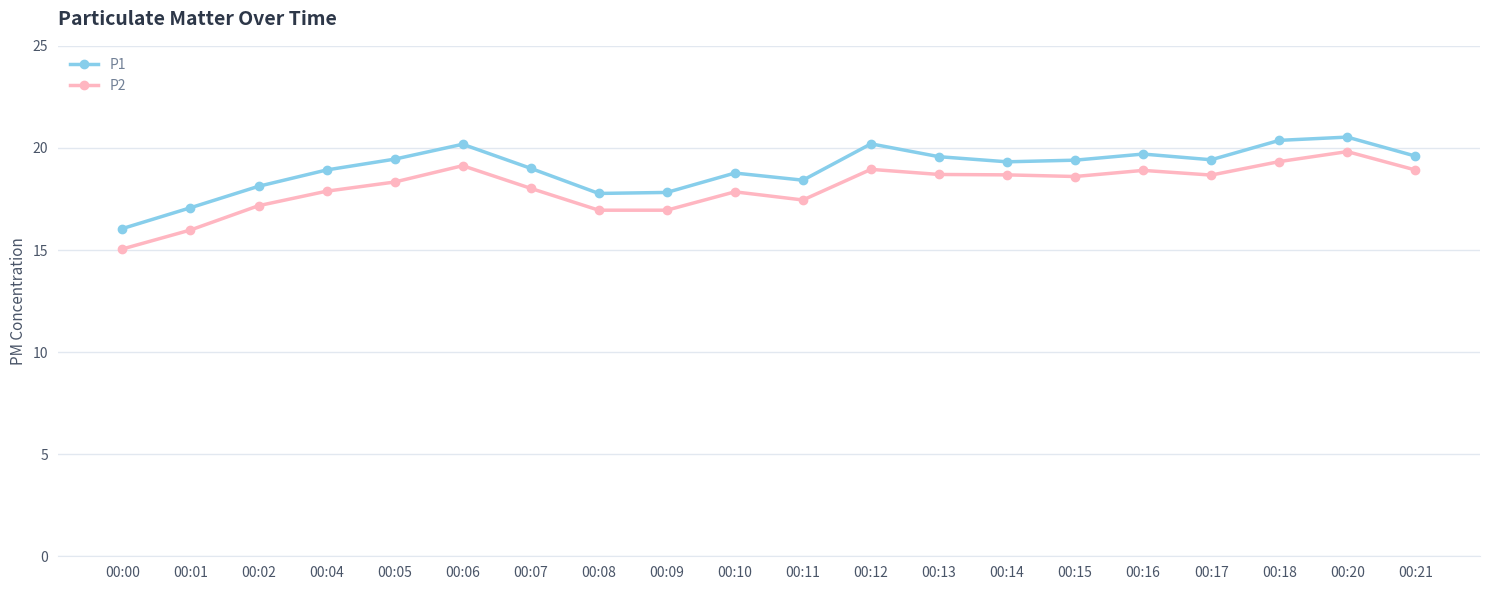

True or false: P1 has more than 2 interior local peaks.

True